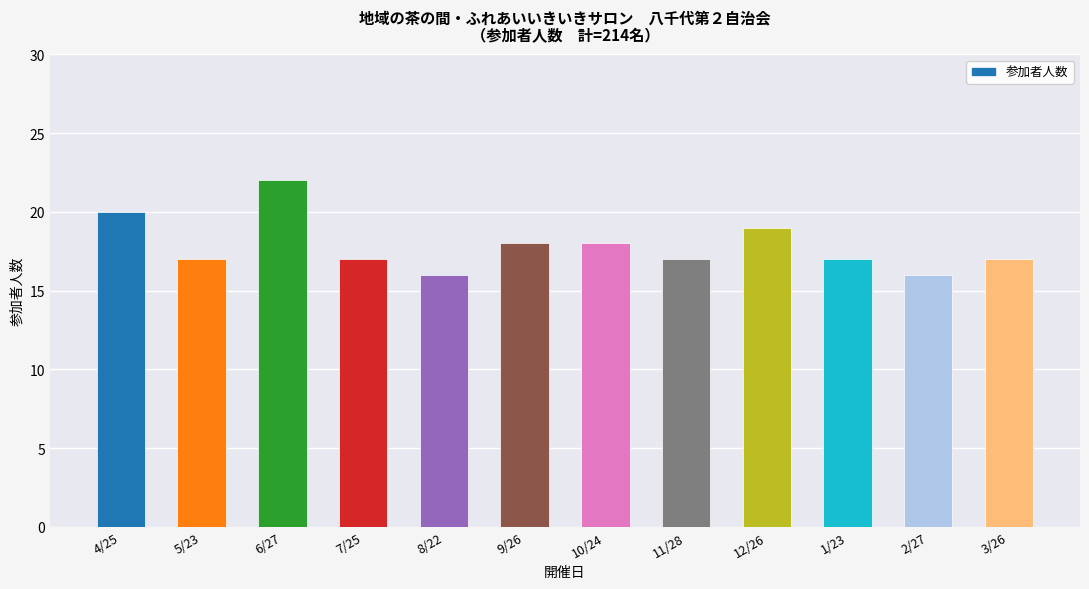

True or false: the data shows 11 at 2/27.

False